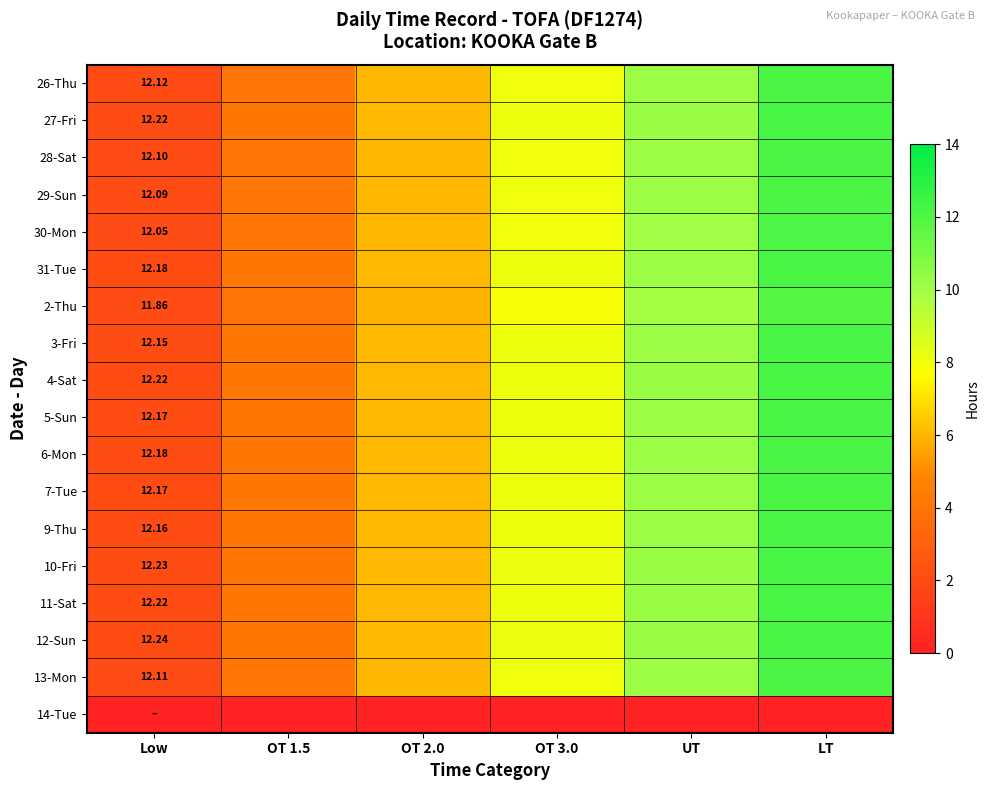

What is the difference between the maximum and minimum values in the 28-Sat series?

10.1